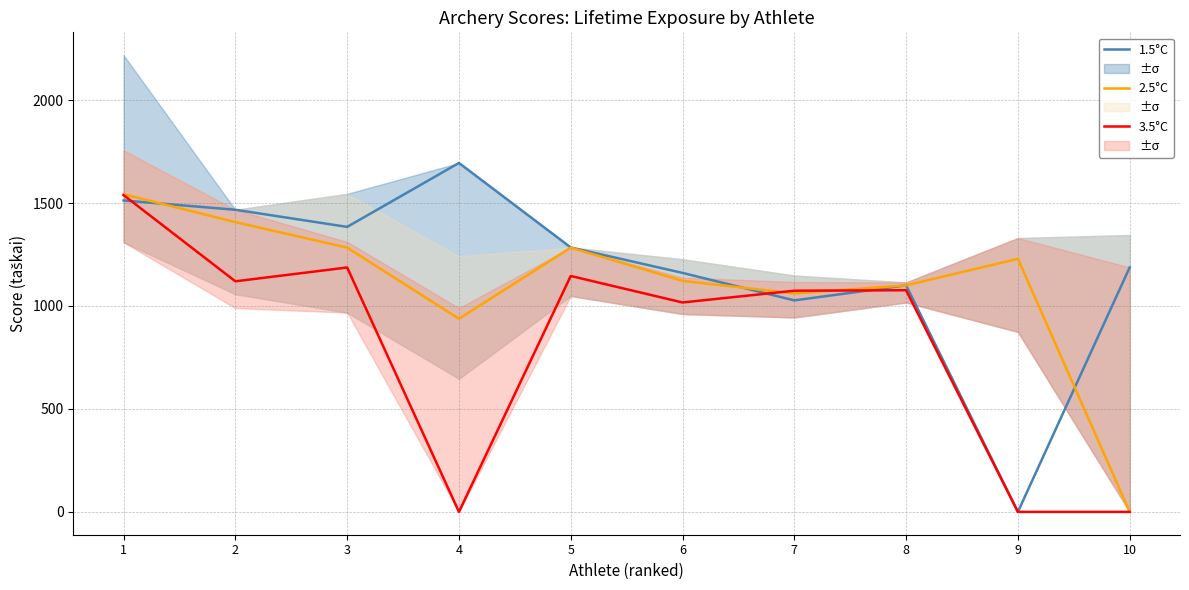

At which label does 2.5°C reach its peak?

1